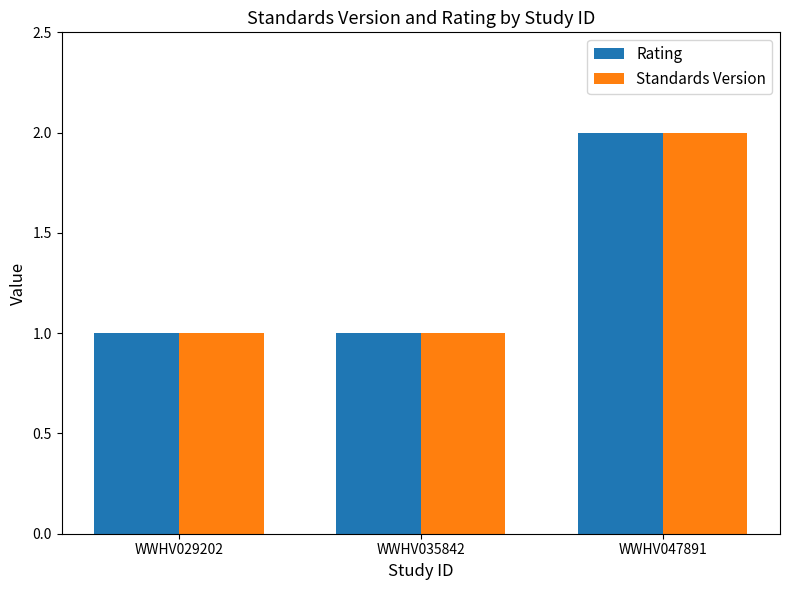

What is the approximate value of Rating at WWHV035842?

1